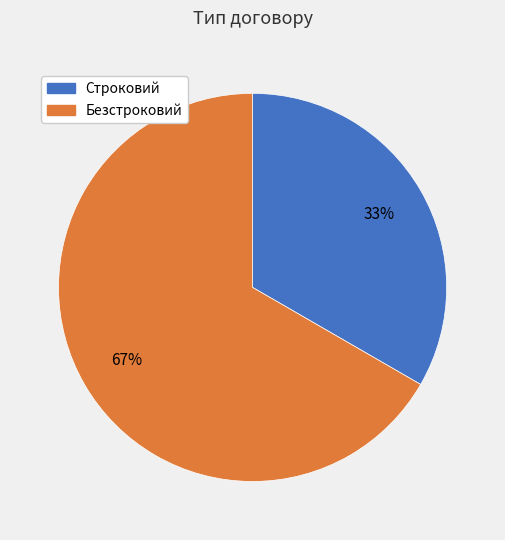

What is the smallest slice in the pie chart?

Строковий